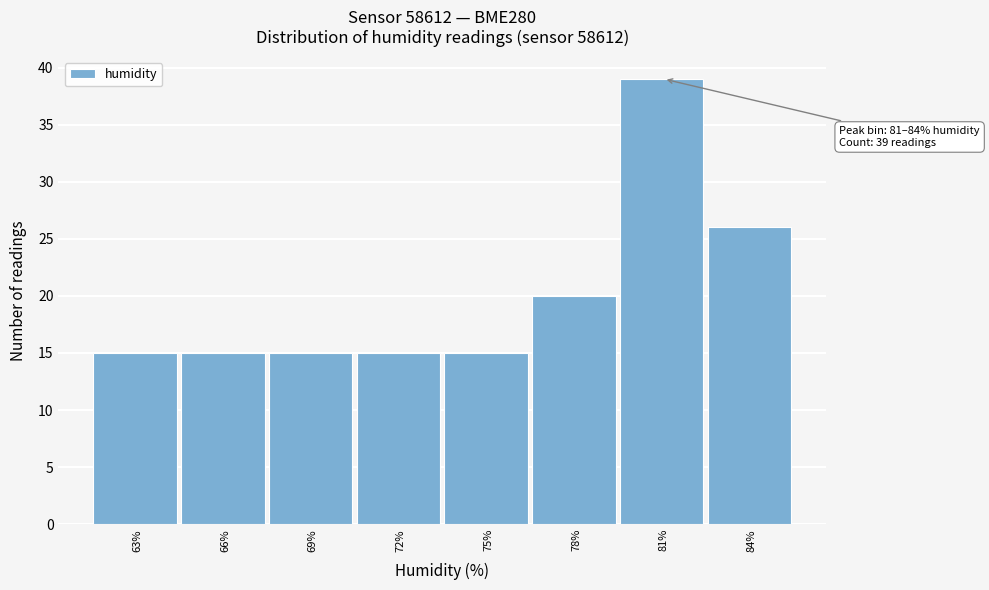

Reading right to left, what are all the values shown in this chart?

26	39	20	15	15	15	15	15